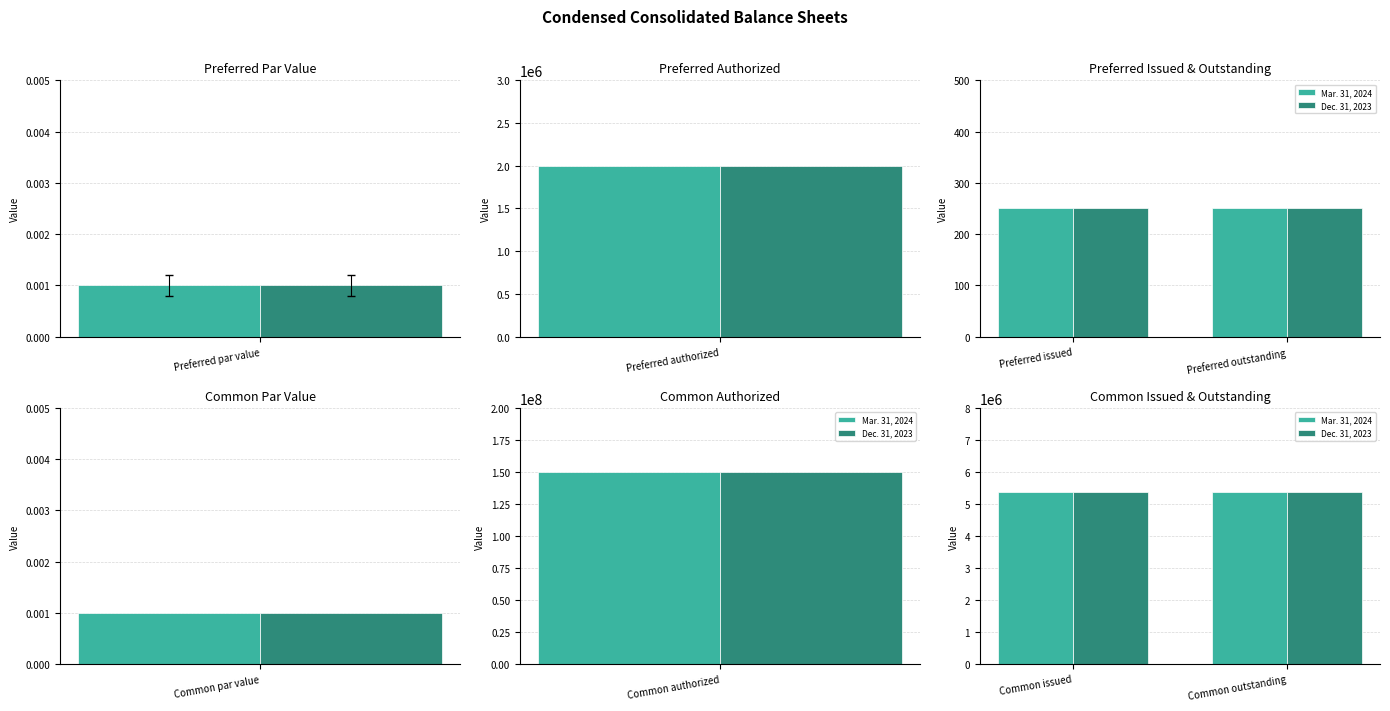

Between Common issued and Common outstanding, which series saw the biggest shift?

Mar. 31, 2024